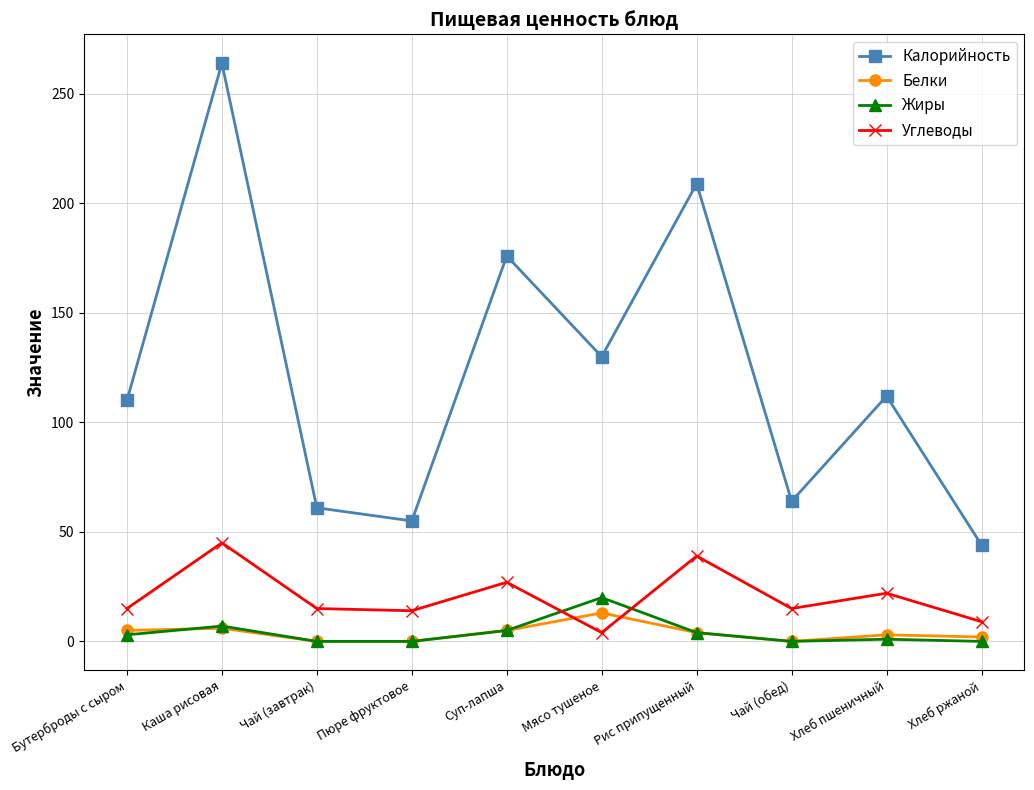

Is it true that Калорийность equals 64 at Чай (обед)?

True